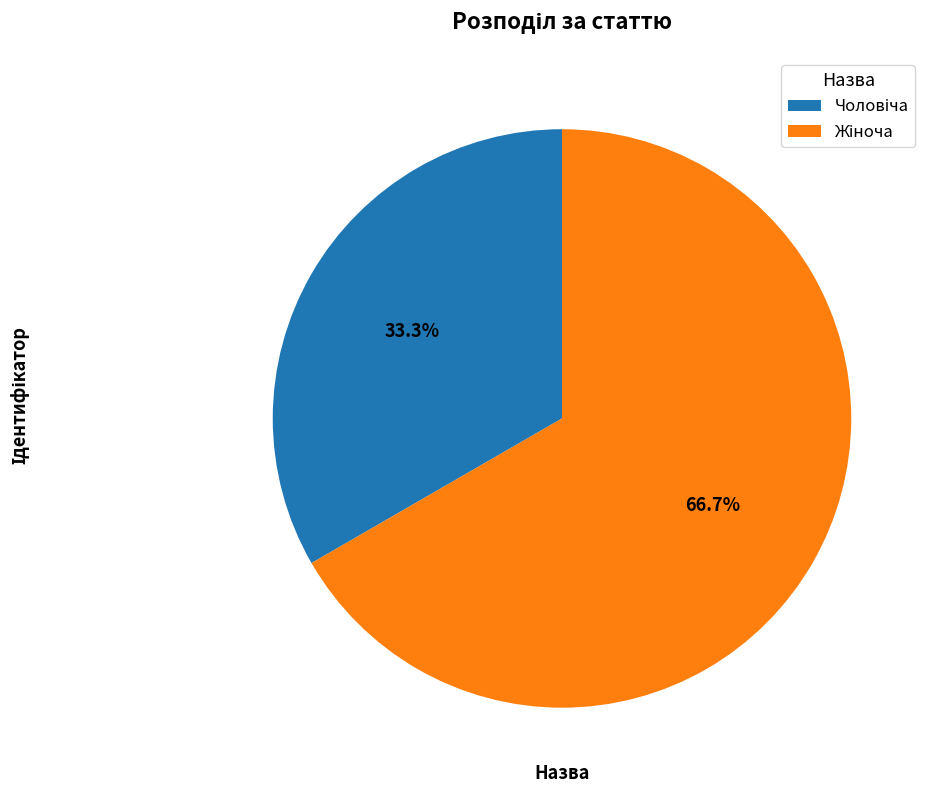

Does any single category account for the majority?

Yes